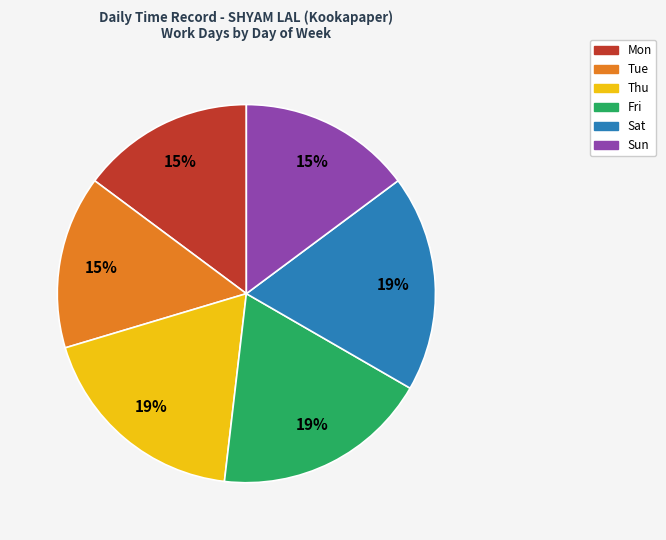

Combined, do Sun and Fri account for over 50%?

No